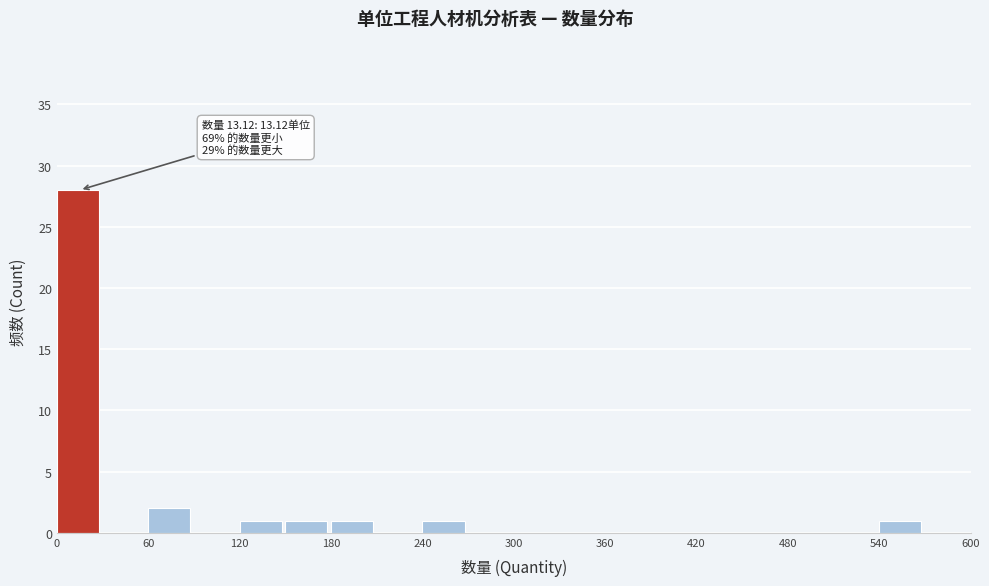

Read against the x-axis, roughly where is the centre of the tallest bar?

10